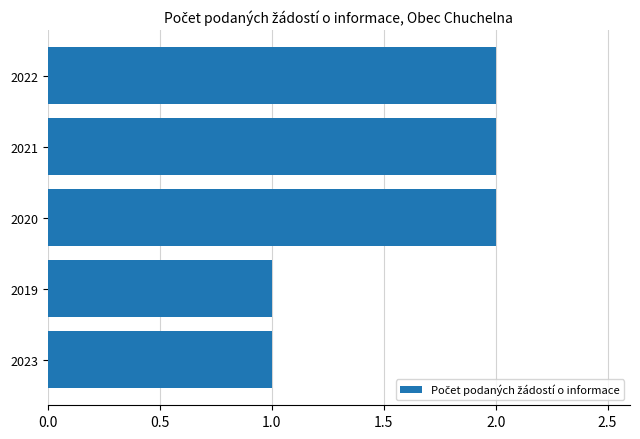

What is the minimum value shown in the chart?

1